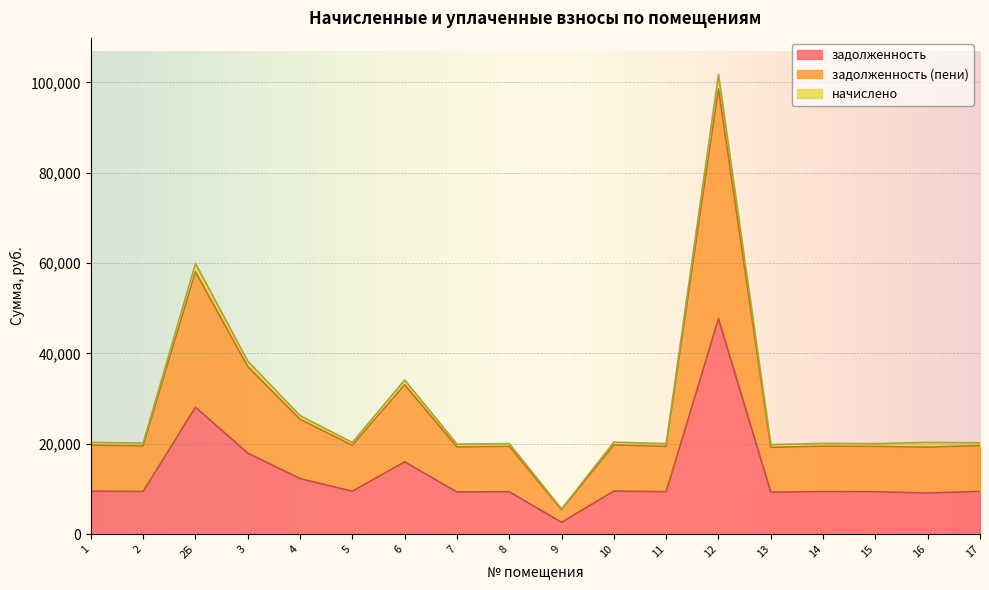

The value of задолженность (пени) at 8 is 4473.9. True or false?

False